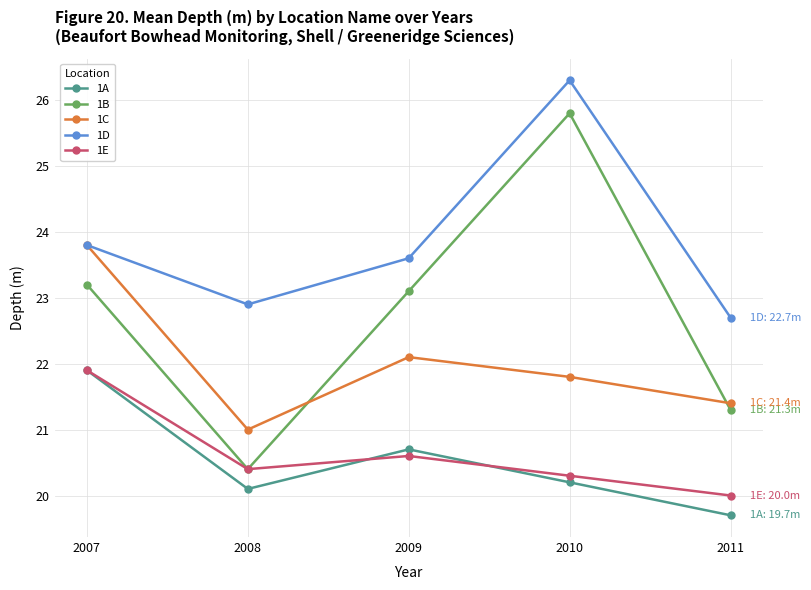

What is the total value across all series at 2009?

110.1